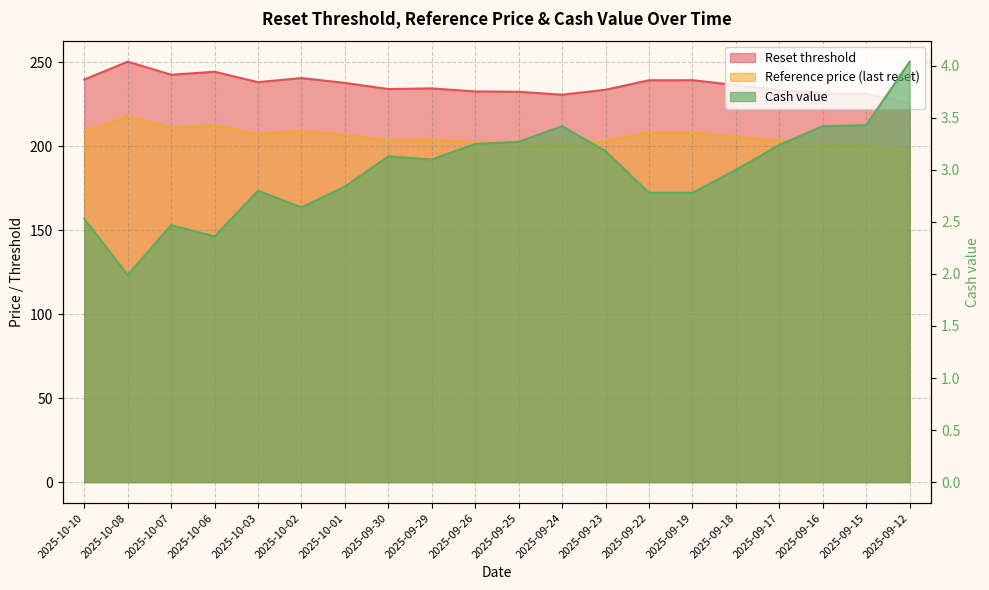

What is the label of the 1st point from the right?

2025-09-12